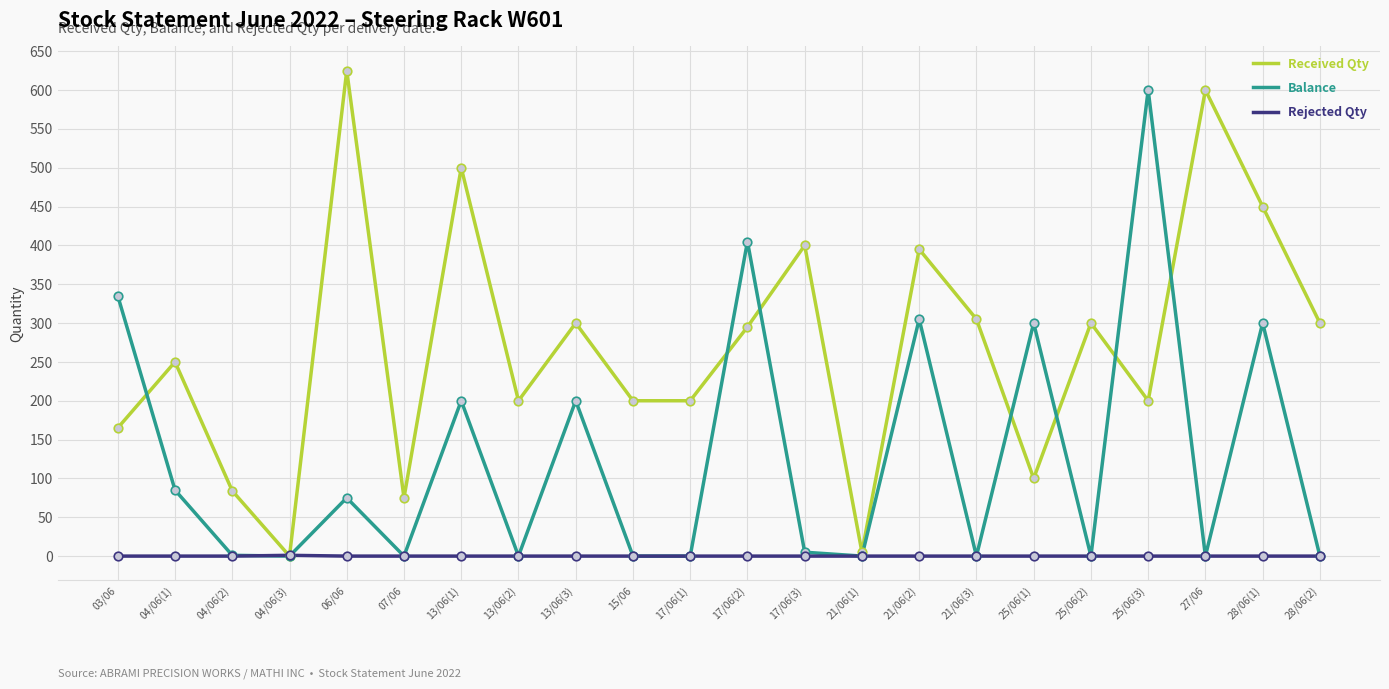

What is the total value across all series at 21/06(1)?

5